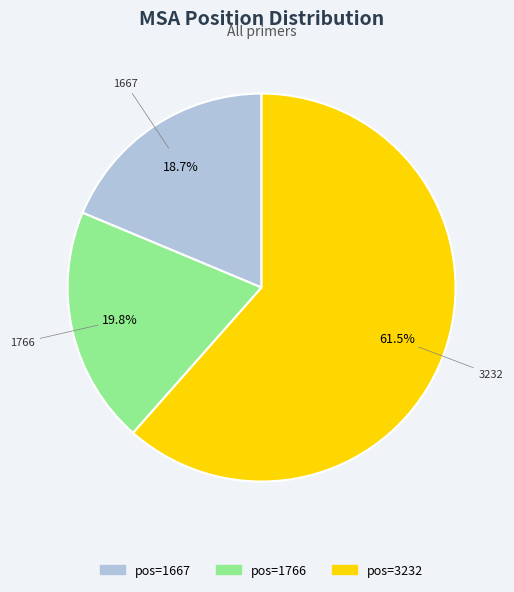

What is the largest slice in the pie chart?

3232